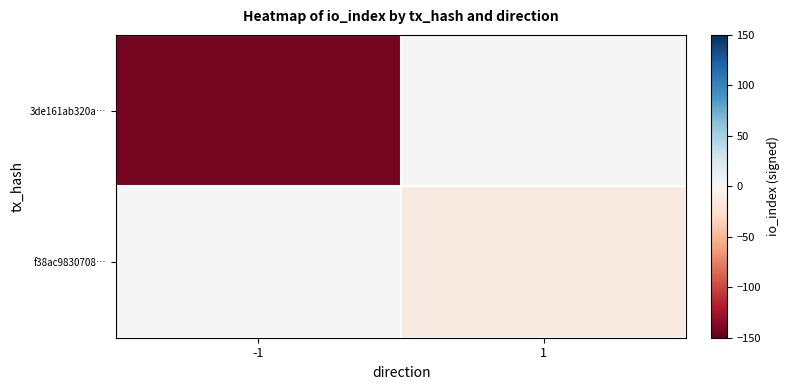

Rank the series by their average value, from lowest to highest.

3de161ab320a…, f38ac9830708…